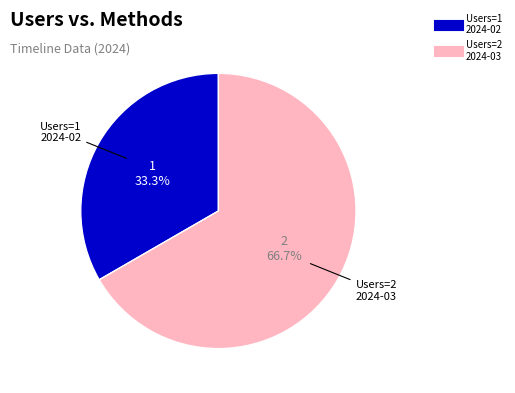

Is there a majority slice in this chart?

Yes